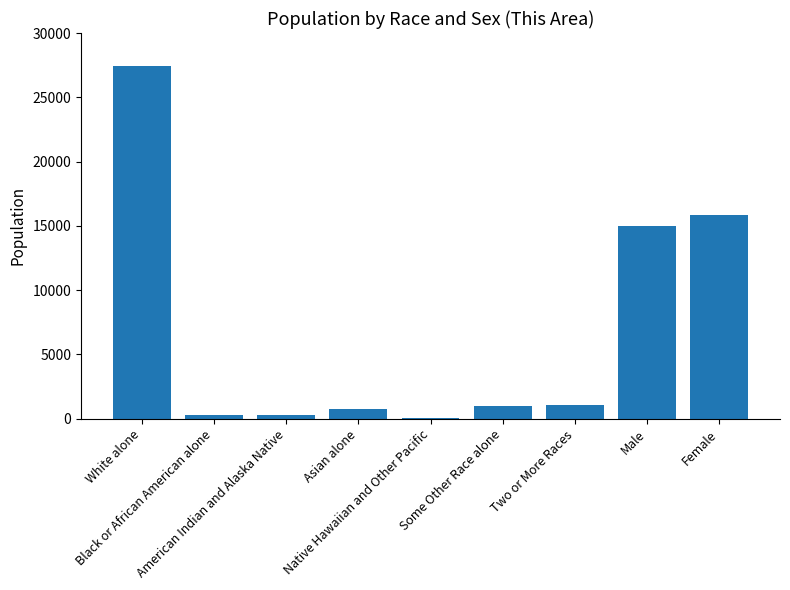

What is the sum of all values?

61678